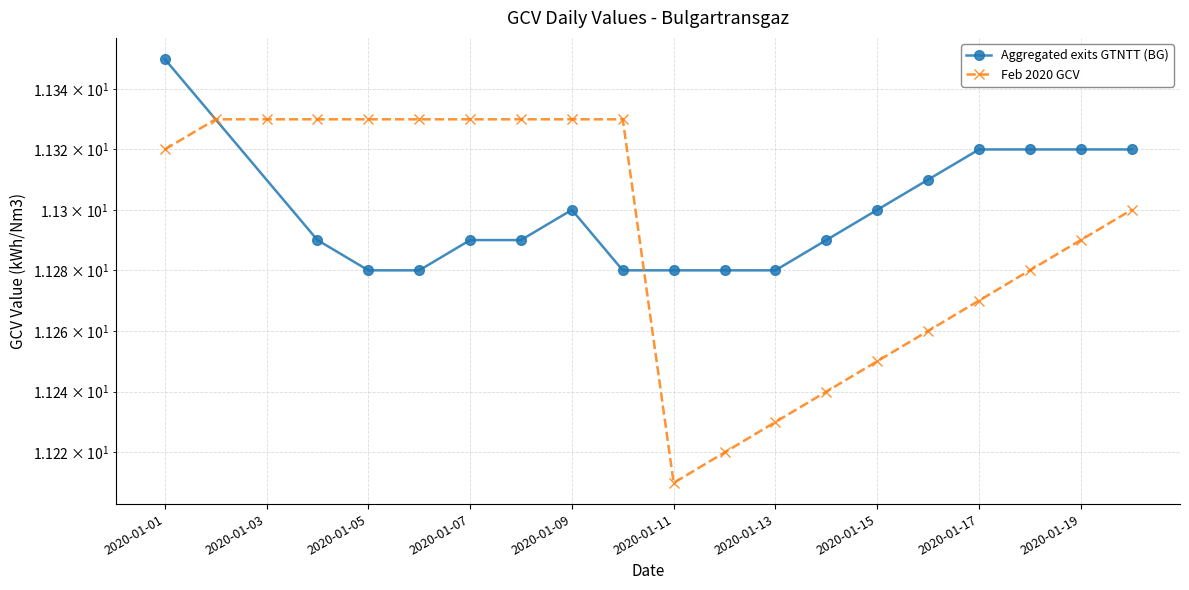

Reading left to right, what are all the values shown in this chart?

2020-01-01=11.3	2020-01-02=11.3	2020-01-03=11.3	2020-01-04=11.3	2020-01-05=11.3	2020-01-06=11.3	2020-01-07=11.3	2020-01-08=11.3	2020-01-09=11.3	2020-01-10=11.3	2020-01-11=11.2	2020-01-12=11.2	2020-01-13=11.2	2020-01-14=11.2	2020-01-15=11.2	2020-01-16=11.3	2020-01-17=11.3	2020-01-18=11.3	2020-01-19=11.3	2020-01-20=11.3